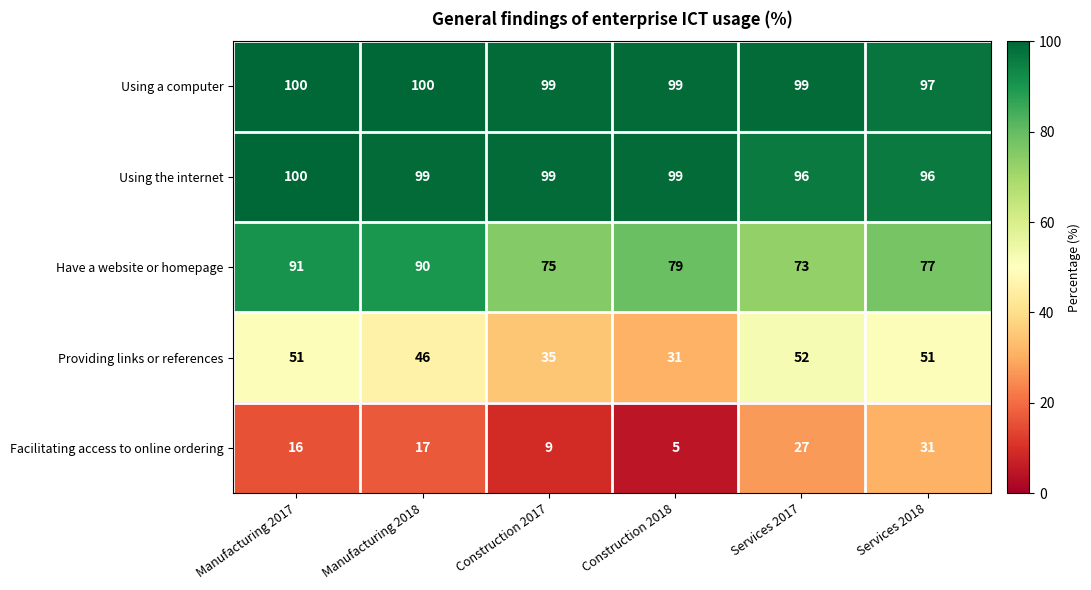

What is the difference between the second highest and minimum values in the Using a computer series?

3